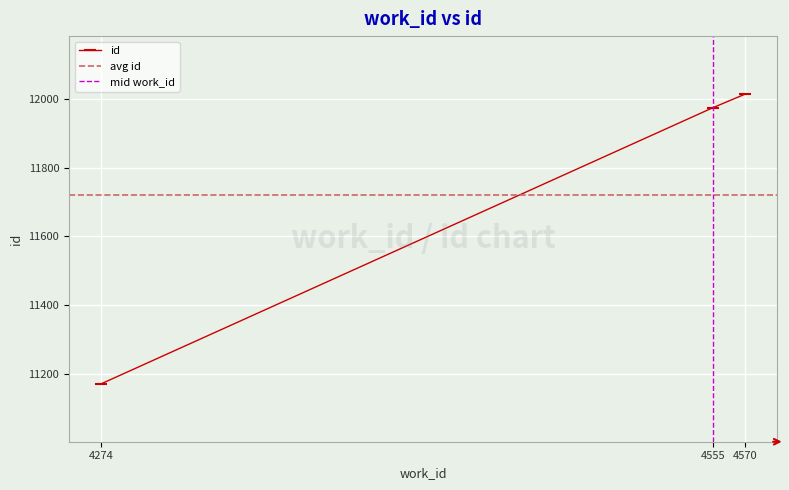

What is the average value?

11720